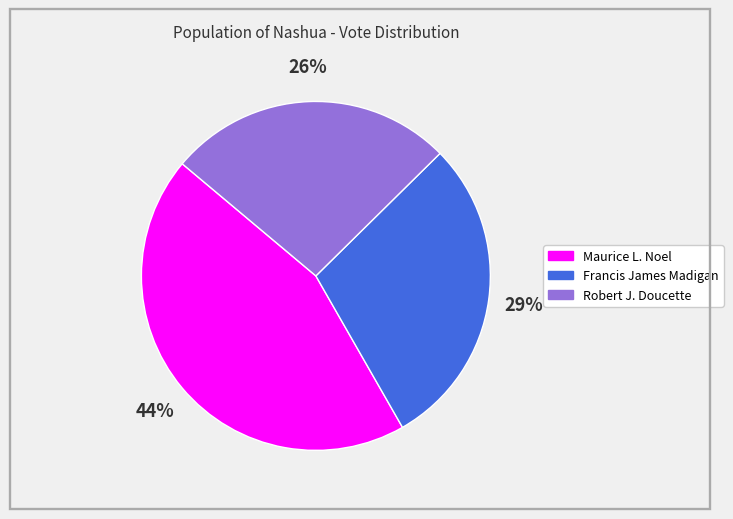

To the nearest percent, what percentage of the pie is Maurice L. Noel?

44%